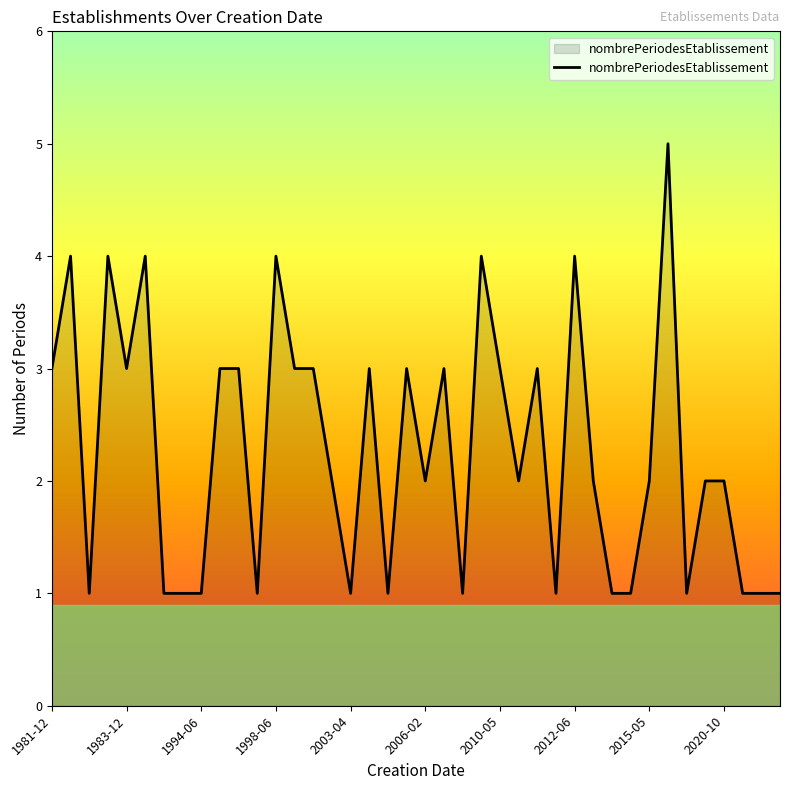

What is the greatest value displayed?

5